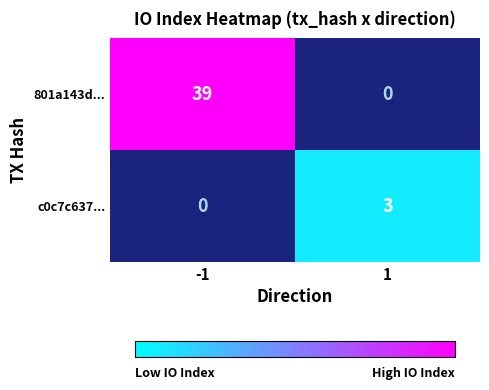

The value of c0c7c637... at 1 is 2. True or false?

False